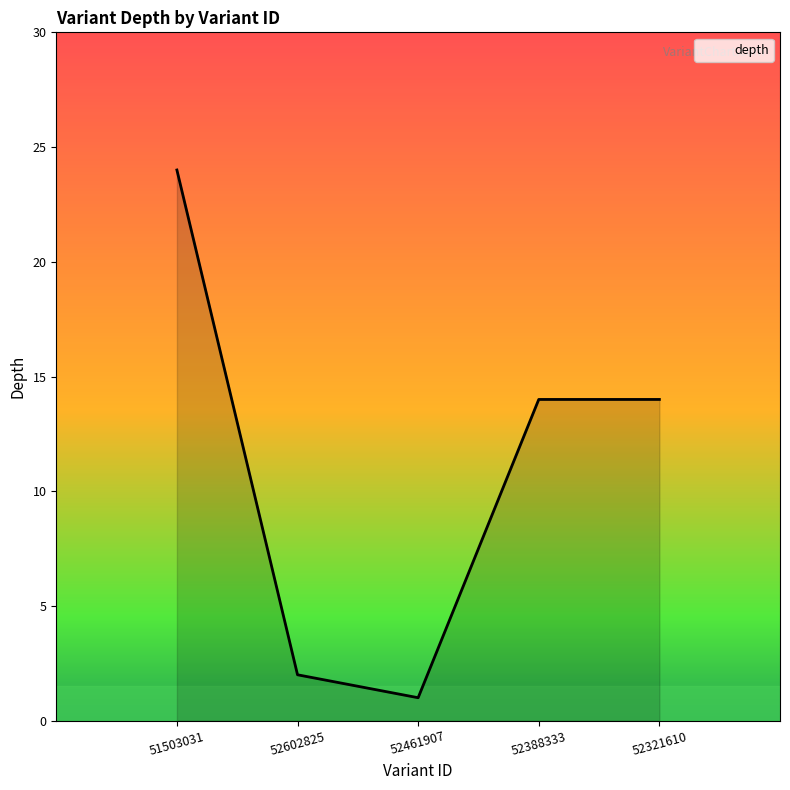

Which label corresponds to the largest value in the chart?

51503031